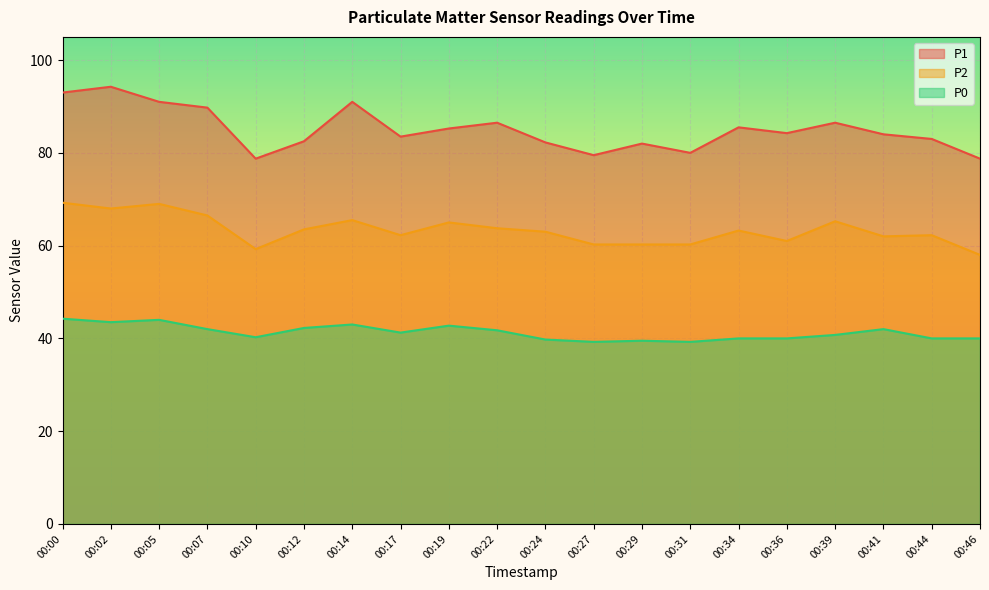

How many lines are shown in the chart?

3